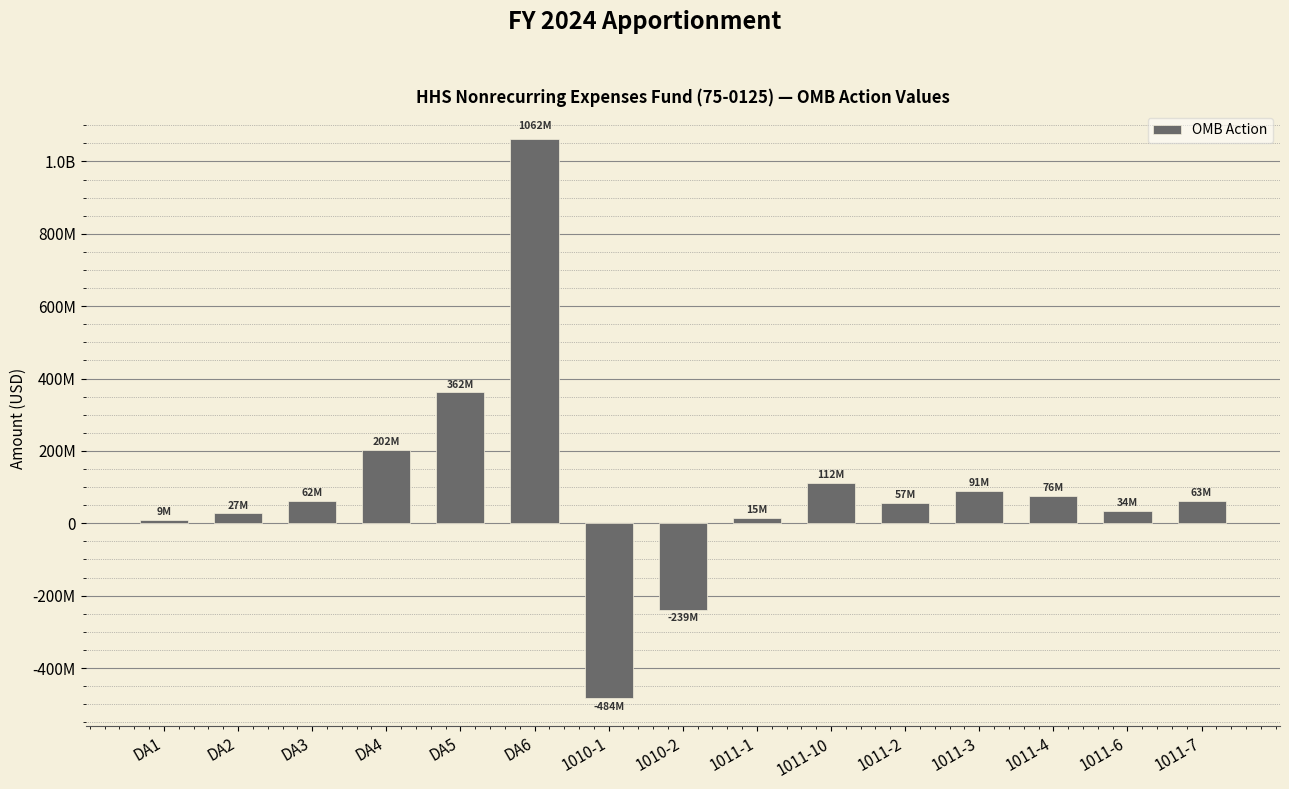

Which label corresponds to the smallest value in the chart?

1010-1